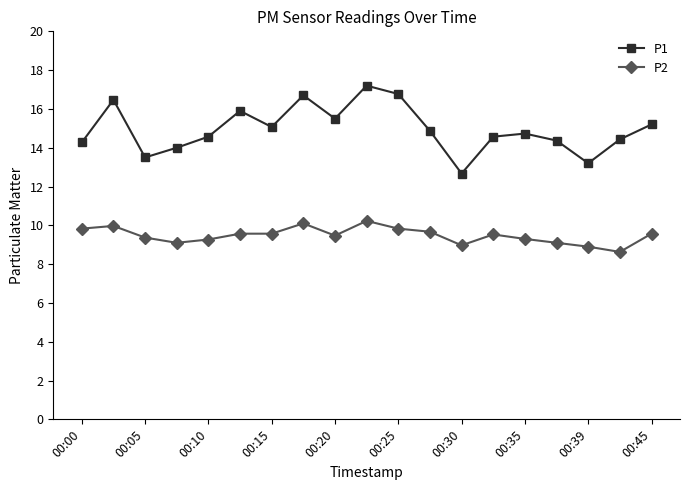

Rank the series by their average value, from highest to lowest.

P1, P2